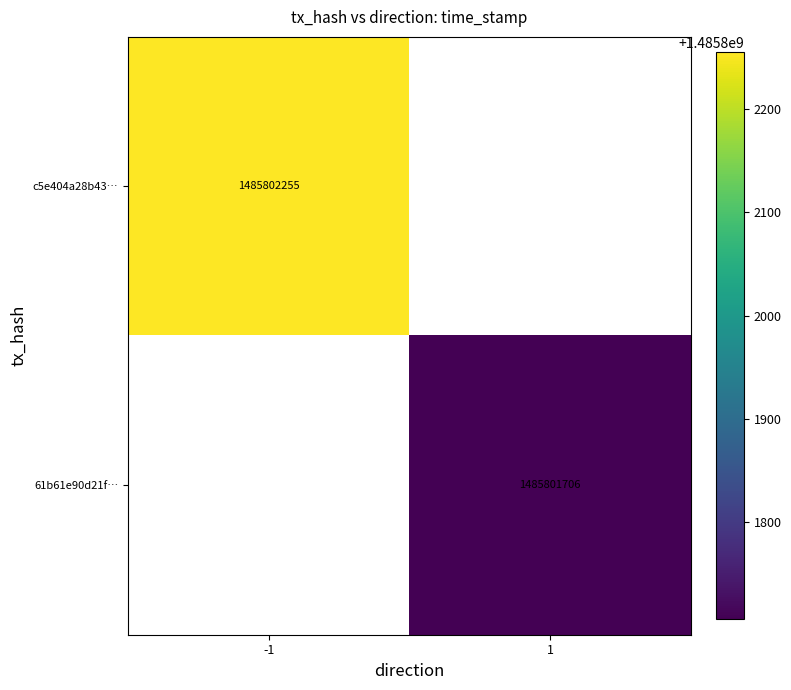

Is it true that c5e404a28b43… equals 1485802255 at -1?

True